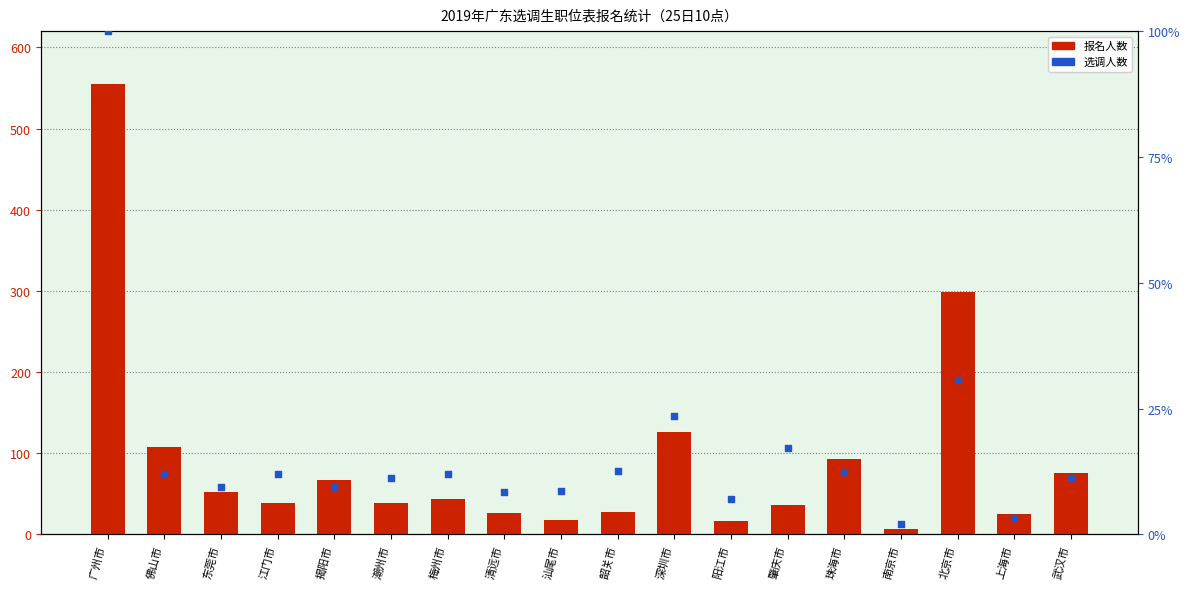

Which series has the largest total across all categories?

报名人数